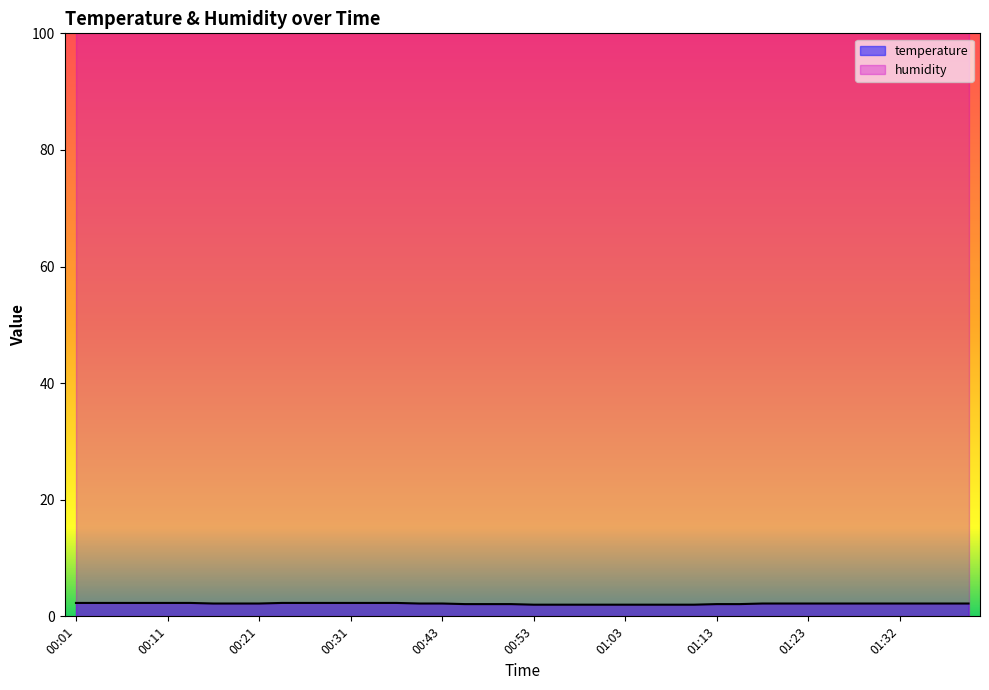

Is it true that the value at 01:13 is 2.1?

True